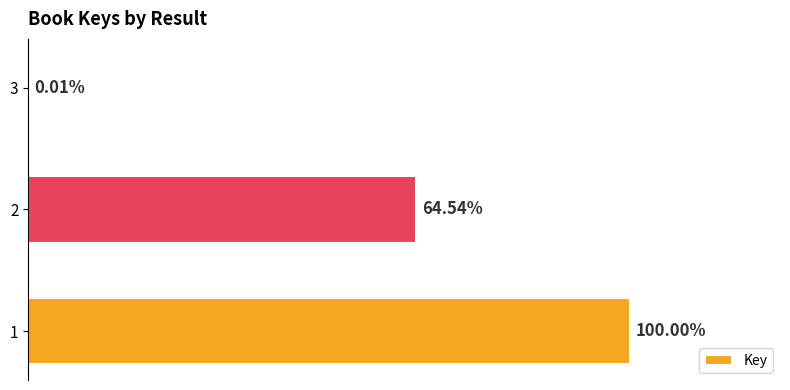

Are the bars horizontal?

Yes